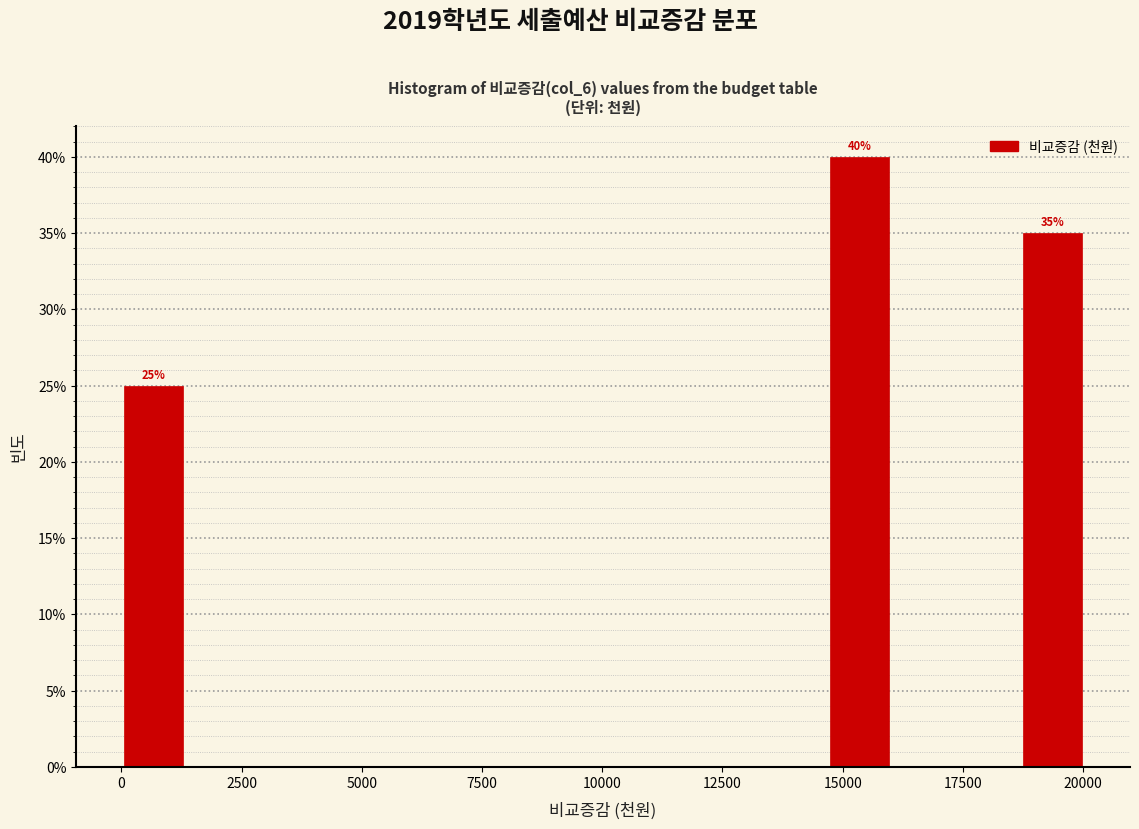

Around what value on the x-axis is the tallest bar? Give the approximate position of its centre, as read against the axis.

15500